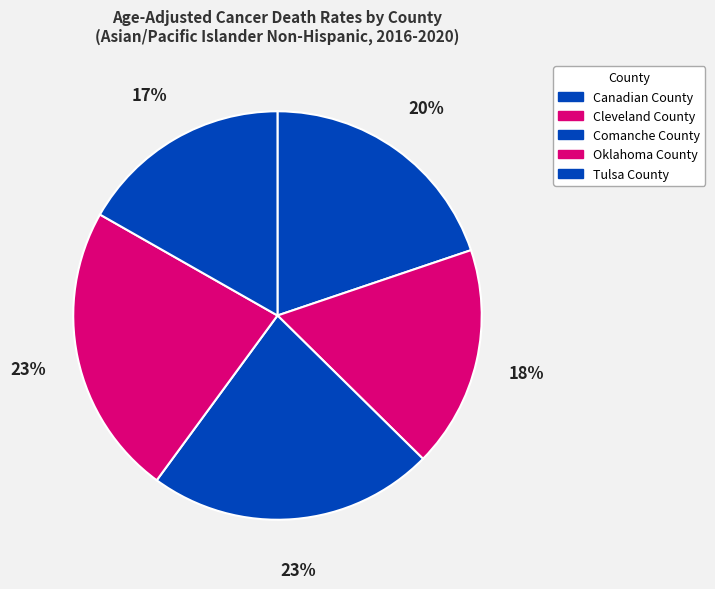

Rank the categories by value from lowest to highest.

Tulsa County, Cleveland County, Canadian County, Comanche County, Oklahoma County